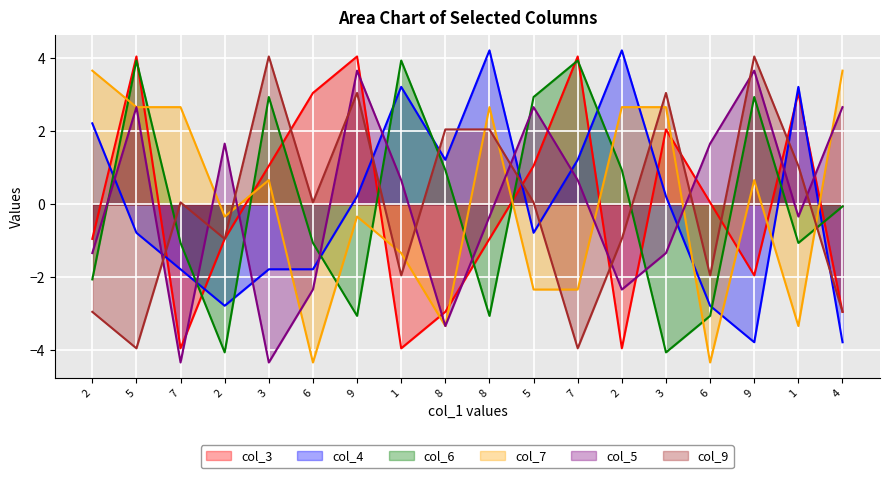

Which label corresponds to the smallest value in the chart?

6